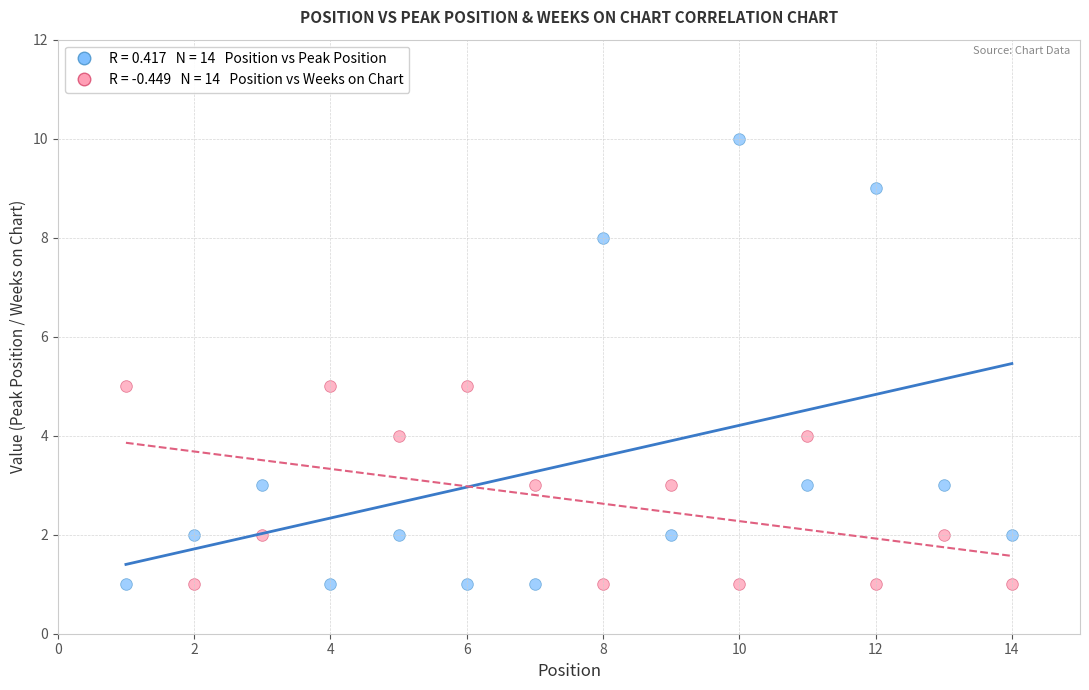

Across all data points, what is the range of X values (max minus min)?

13